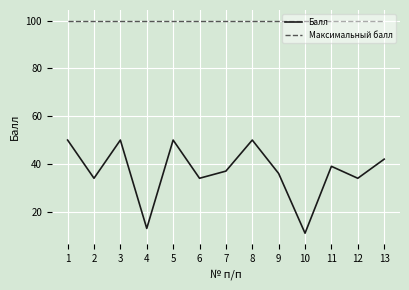

Count the number of data series in this chart.

2